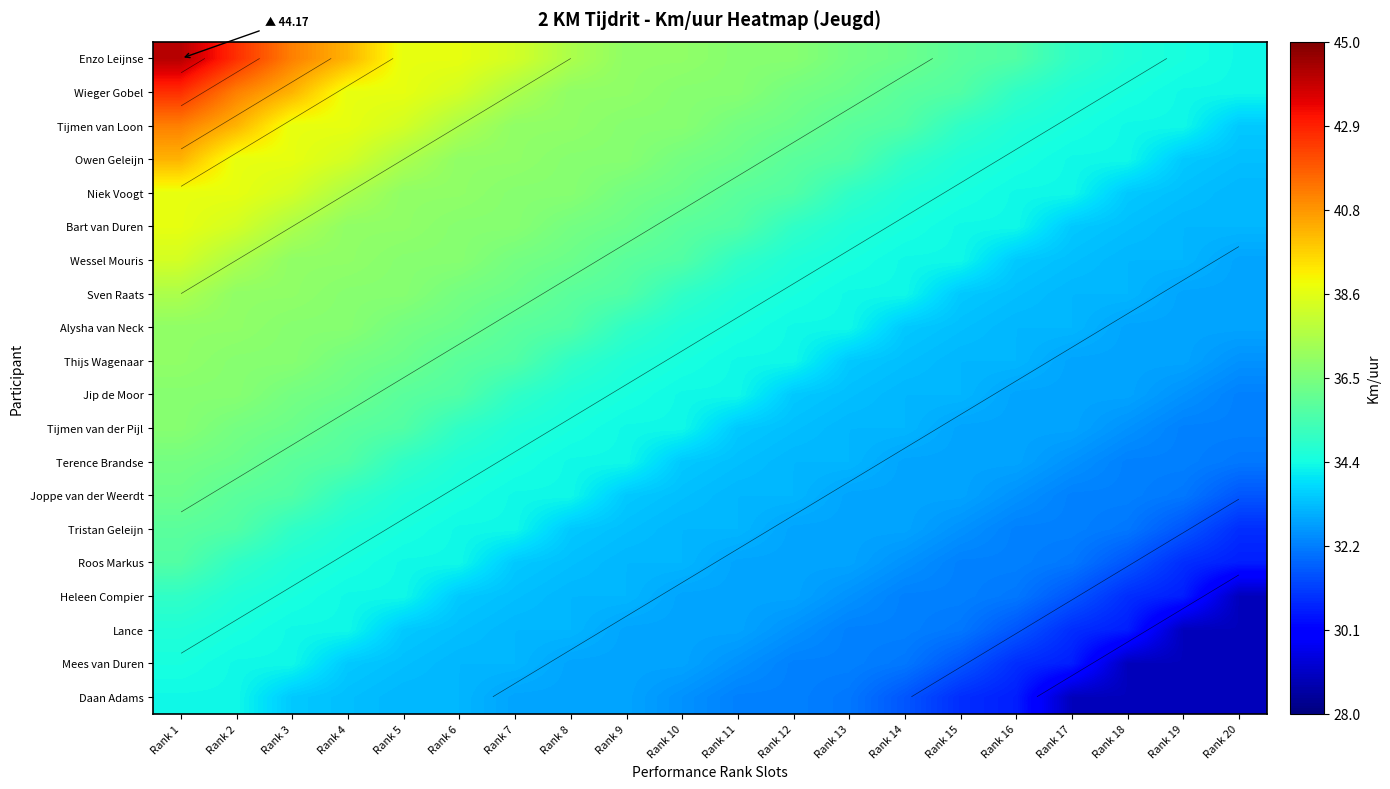

At which label does Lance first exceed 32?

Rank 1